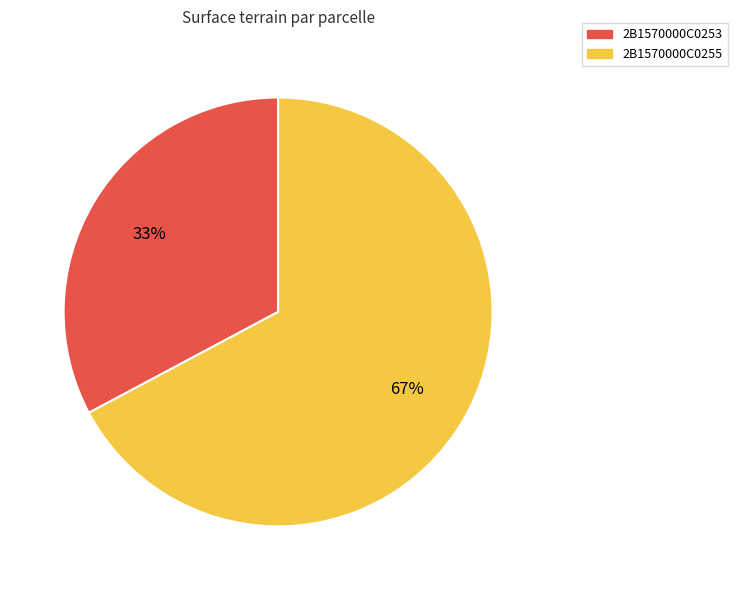

Count the number of slices in the pie.

2